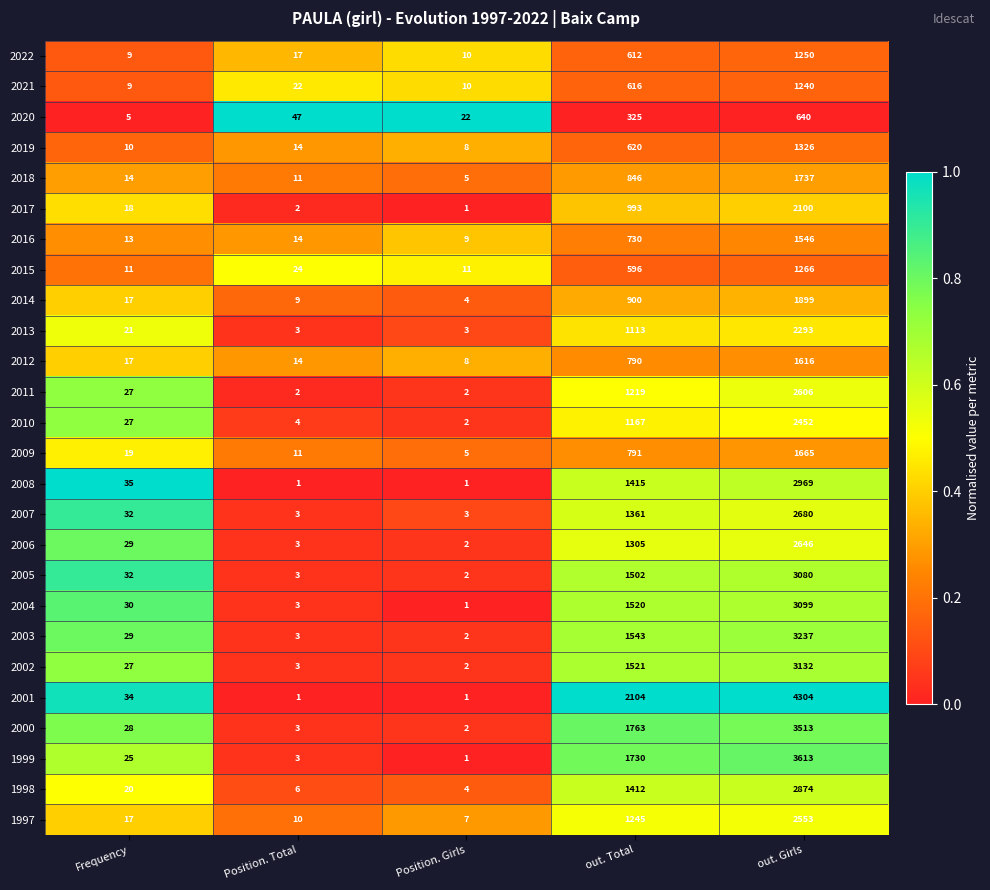

What is the maximum value shown in the chart?

4304